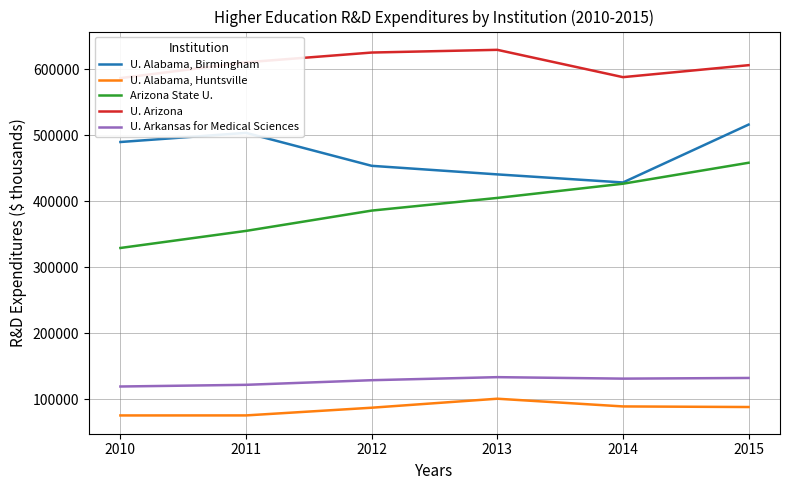

True or false: U. Alabama, Birmingham and U. Arkansas for Medical Sciences intersect in this chart.

False